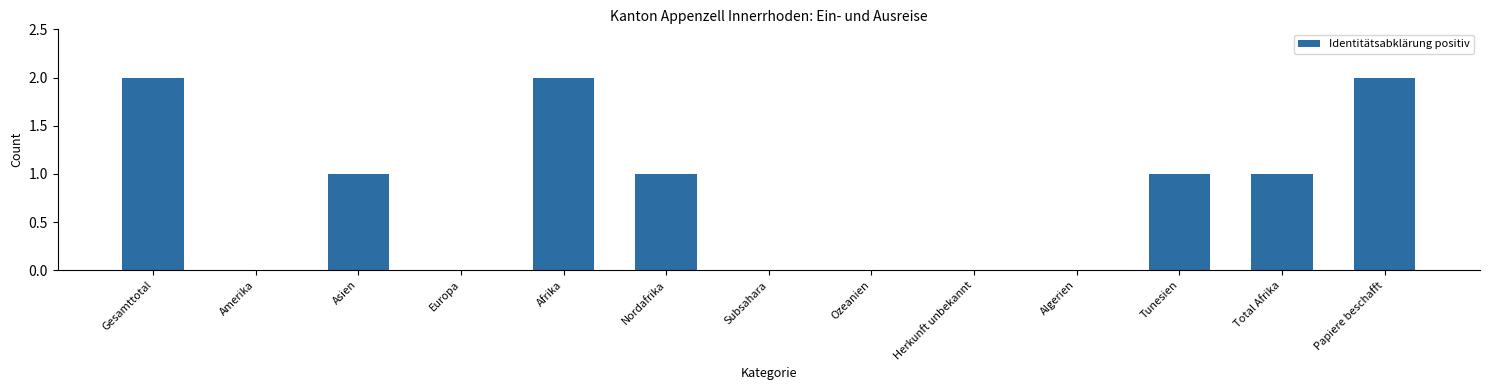

What is the sum of all values?

10